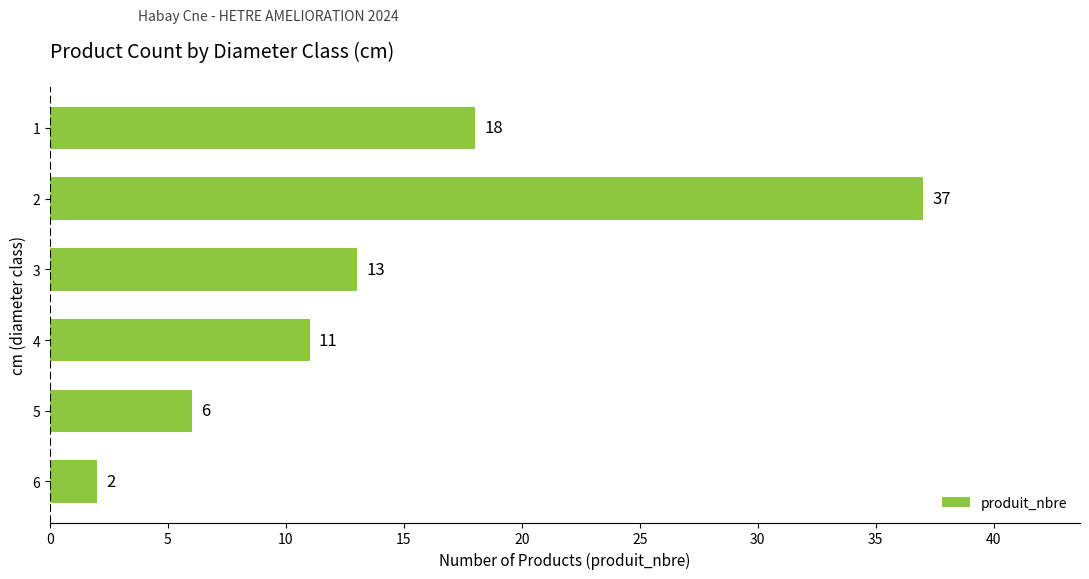

What is the change in value from 3 to 6?

-11